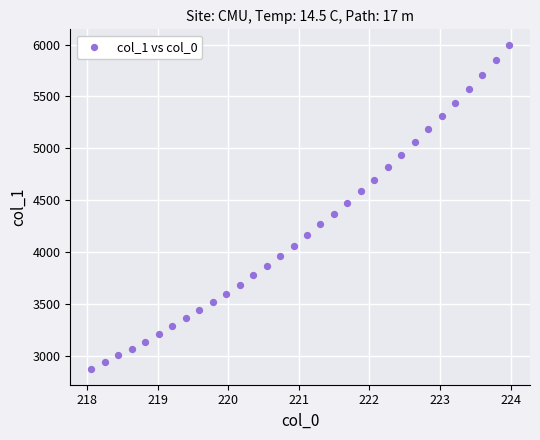

What is the range of X values (max minus min)?

5.9